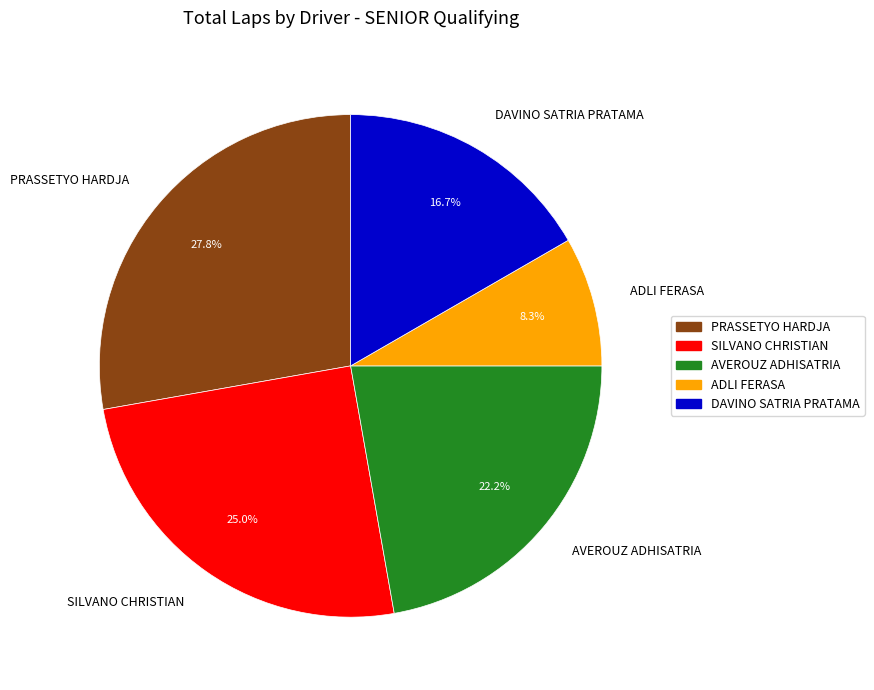

Does AVEROUZ ADHISATRIA account for over 50% of the chart?

No